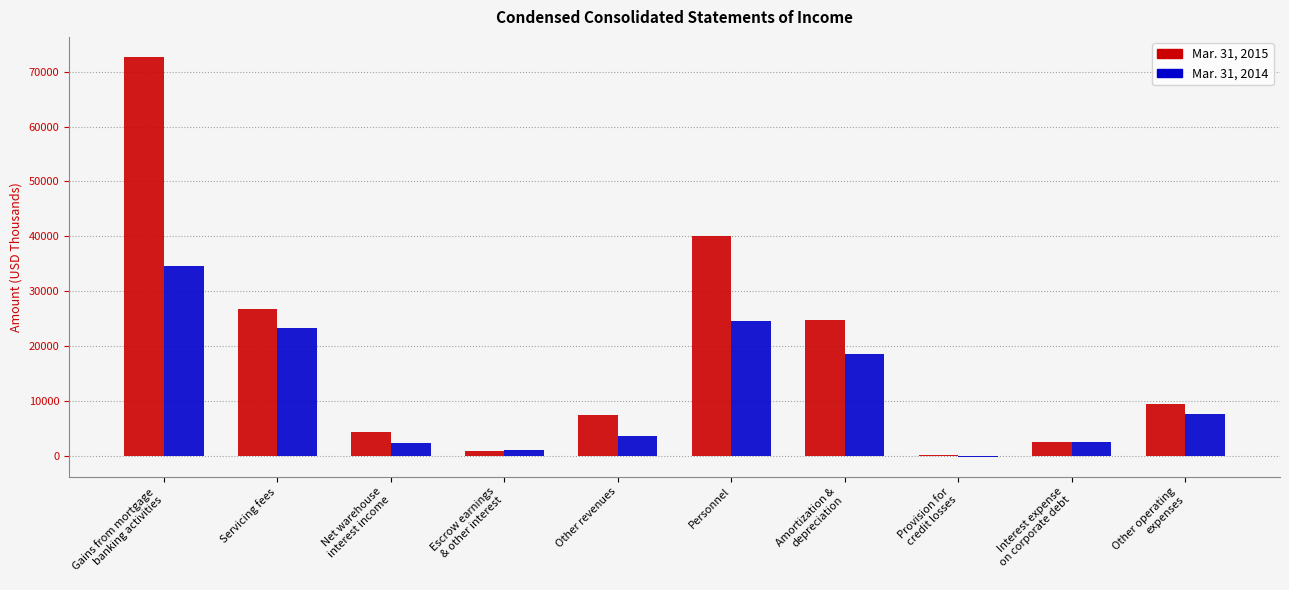

The Mar. 31, 2015 series shows 42353 at Gains from mortgage
banking activities. True or false?

False